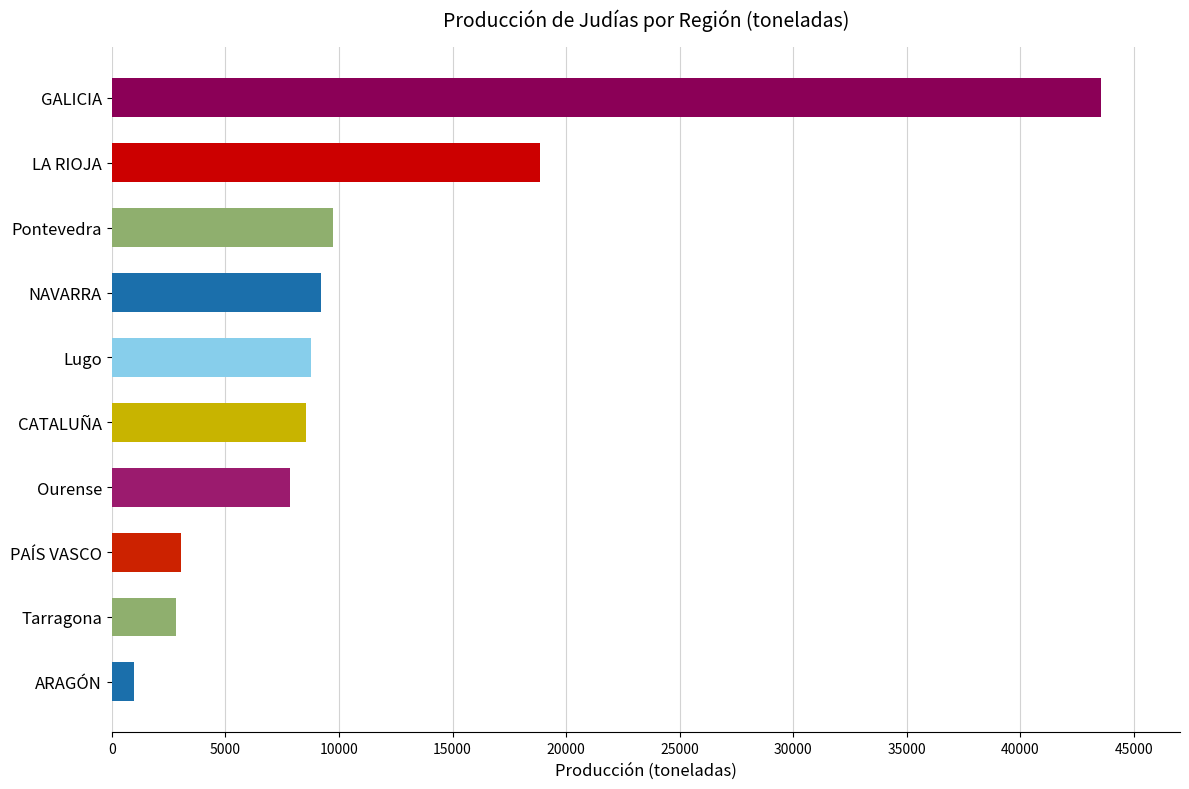

What is the difference between the second highest and second lowest values?

16020